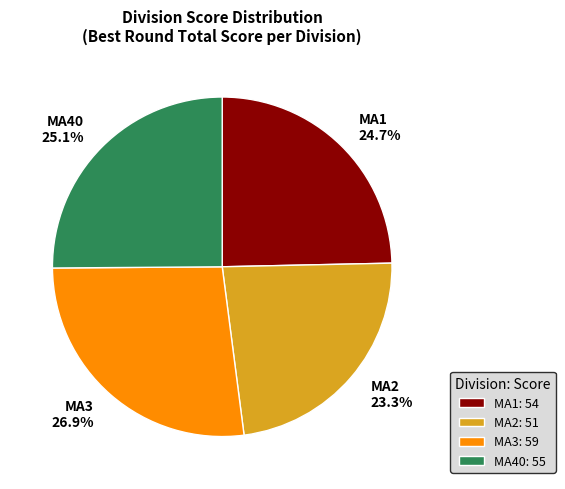

Is it true that MA2 is 37% of the pie?

False